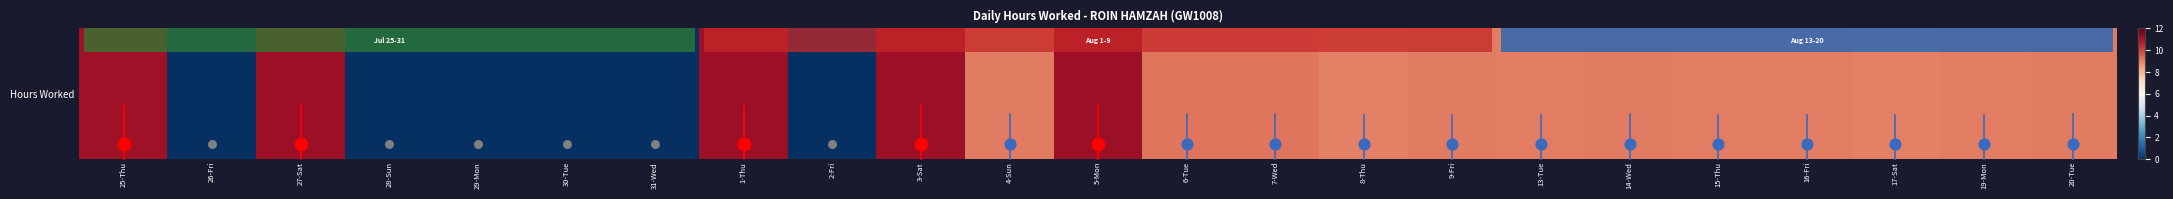

What is the sum of all values?

164.8